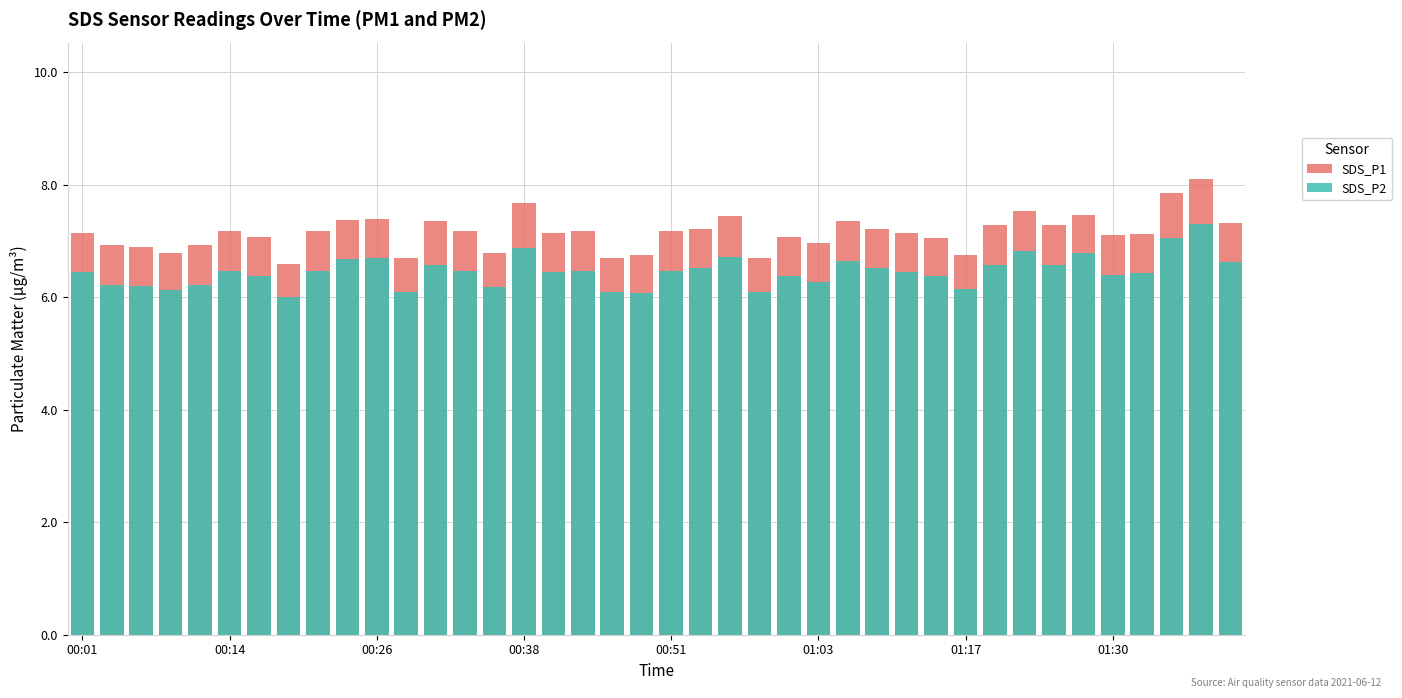

How many bars are there in each group?

2